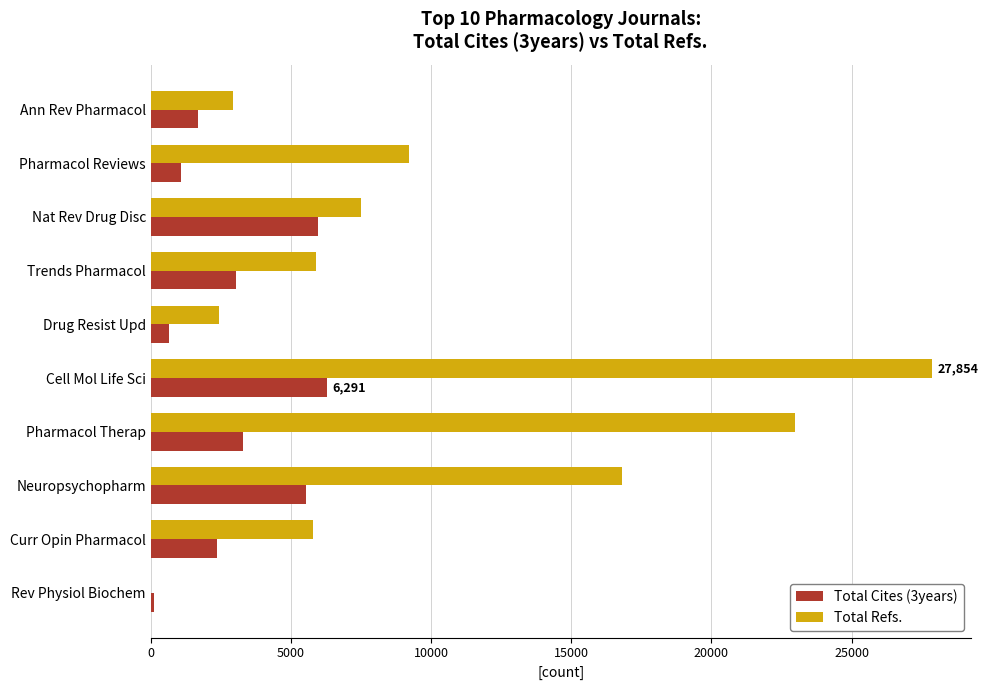

At which category is the sum across all series the highest?

Cell Mol Life Sci